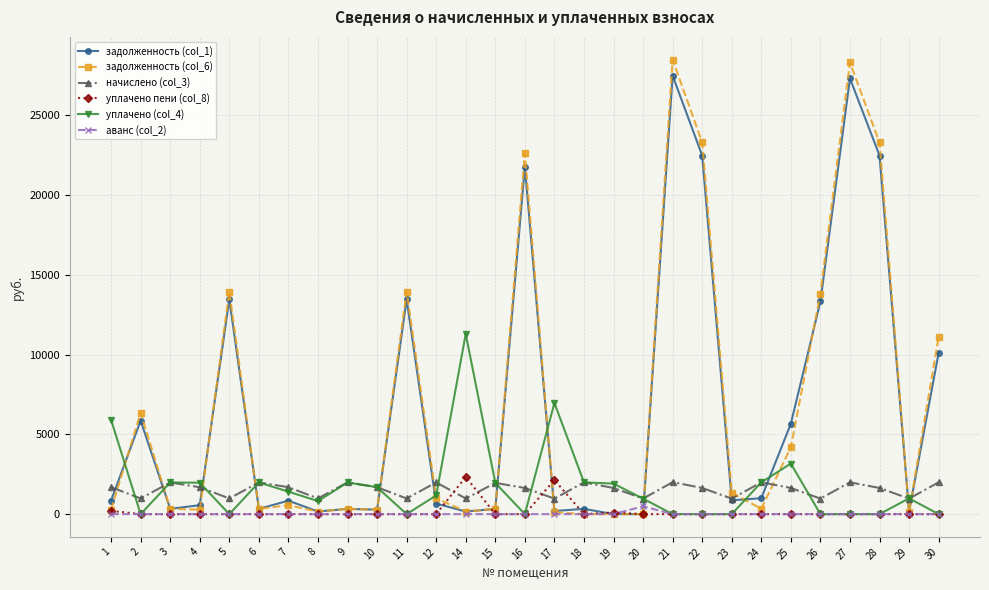

The value of начислено (col_3) at 22 is 1640.9. True or false?

True